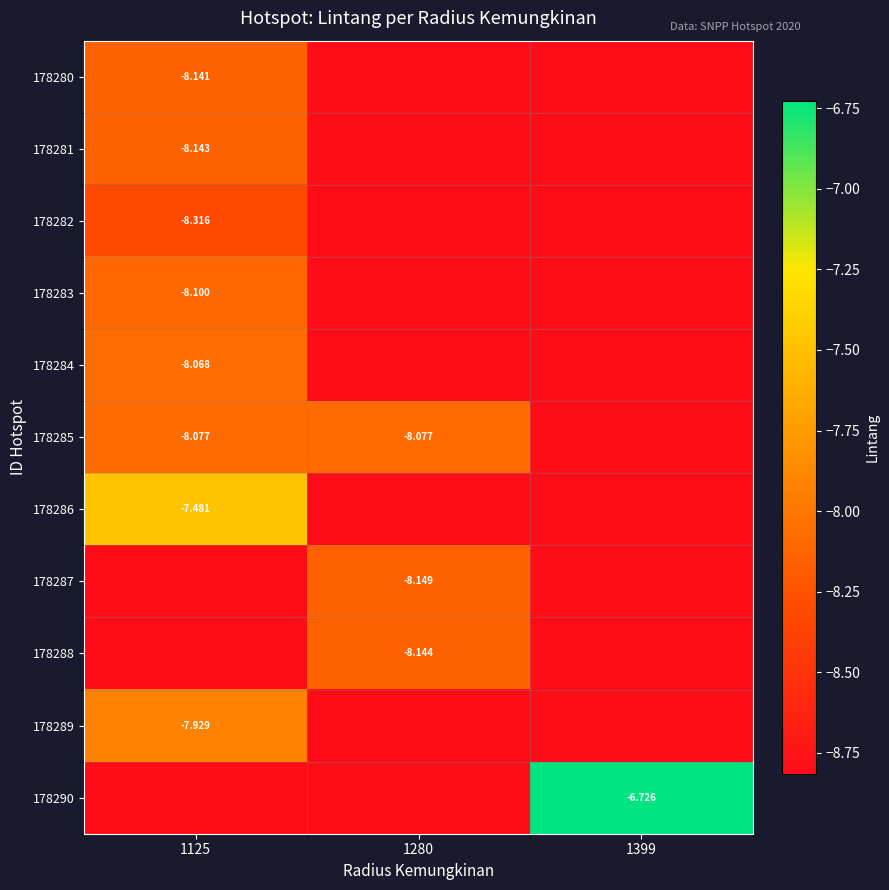

Which series has the largest total across all categories?

178290